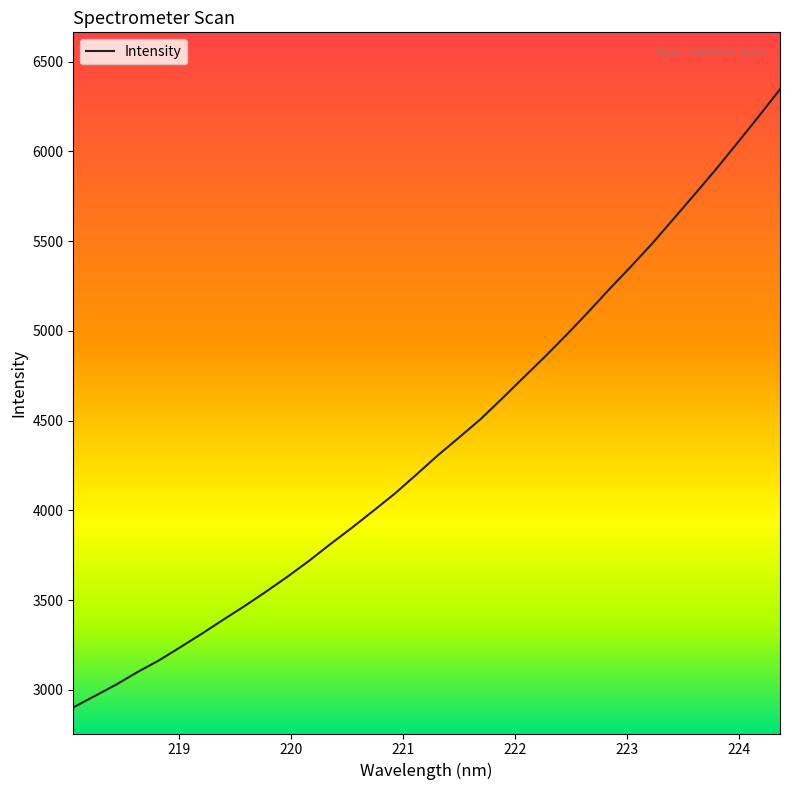

What is the smallest value displayed?

2902.2